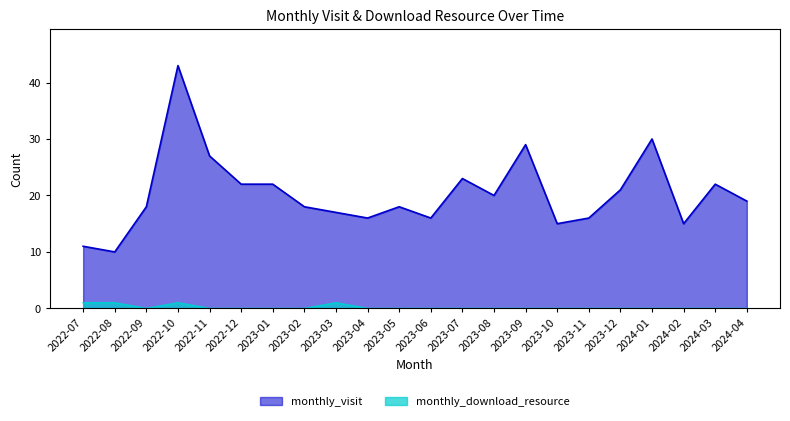

Which has a higher value, 2024-04 or 2023-05?

2024-04